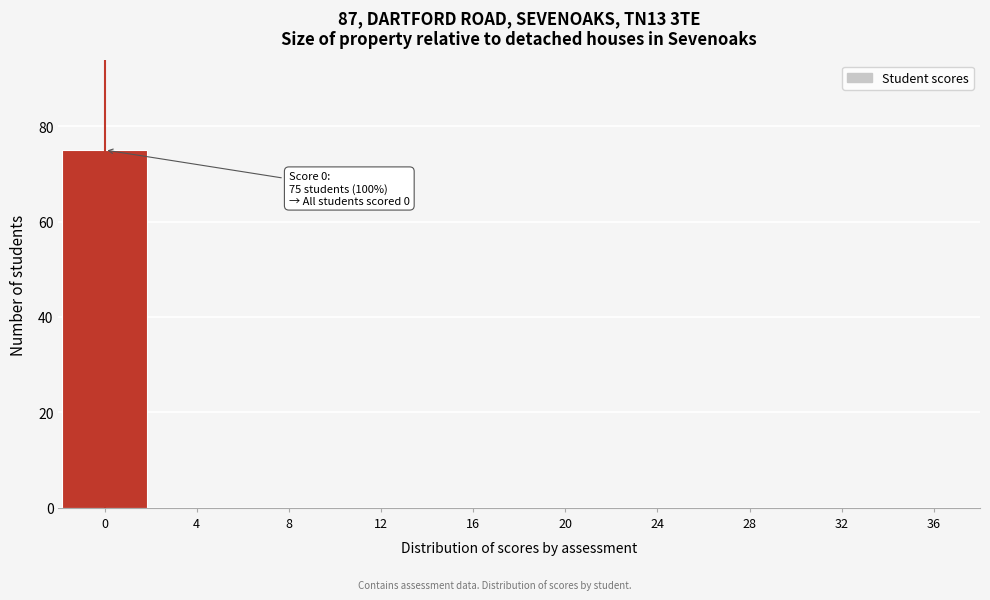

Reading right to left, transcribe all the data shown in this chart.

36=0	32=0	28=0	24=0	20=0	16=0	12=0	8=0	4=0	0=75